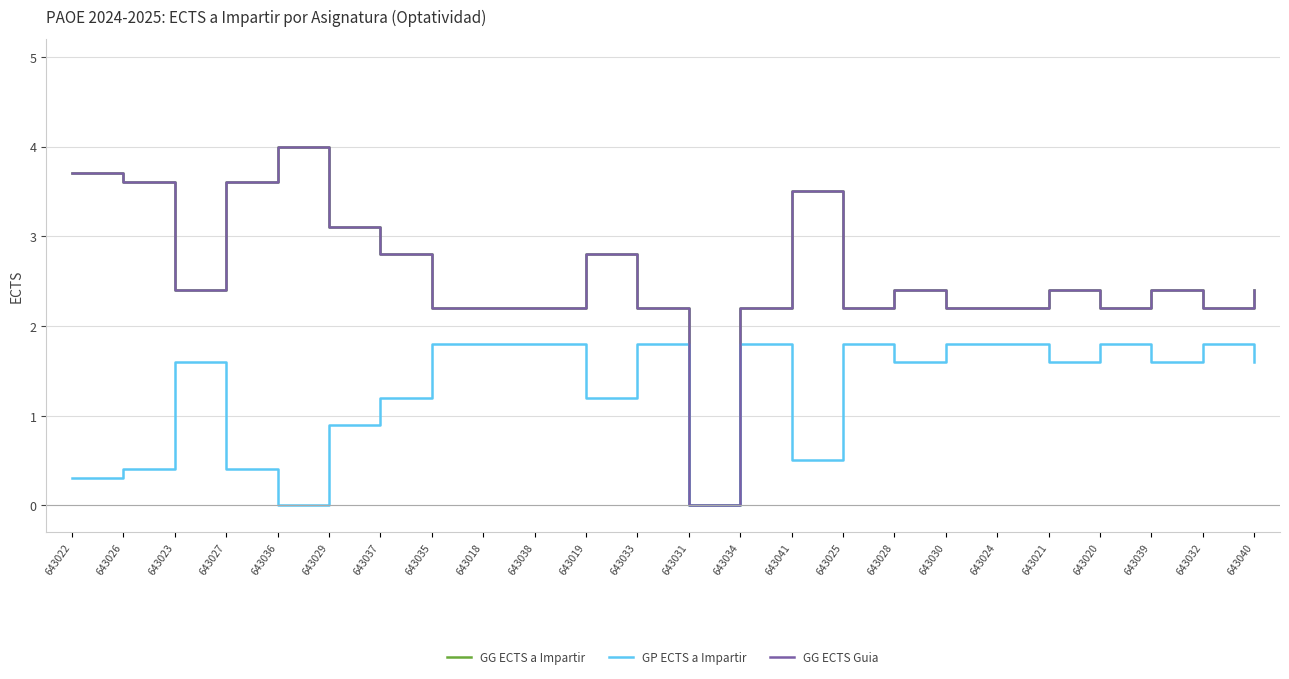

True or false: GG ECTS a Impartir has a value of 2.4 at 643021.

True